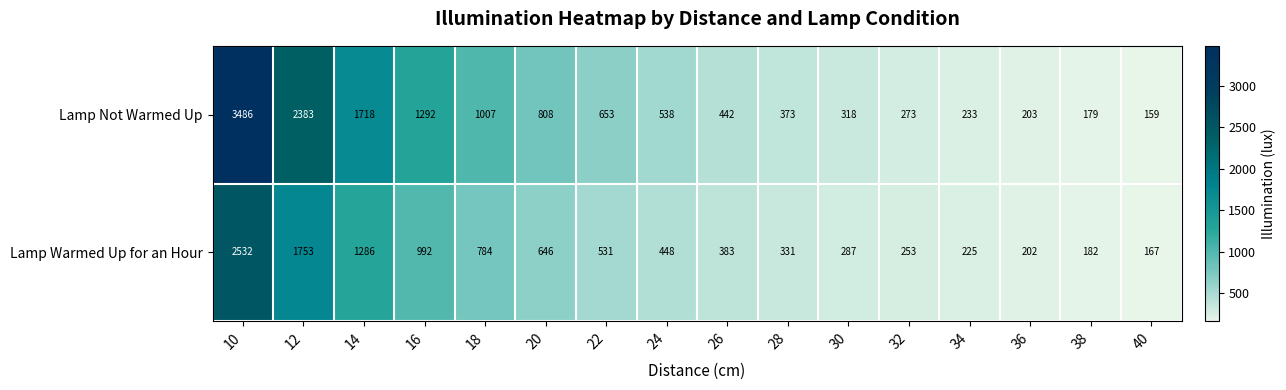

Between 22 and 24, which series saw the biggest shift?

Lamp Not Warmed Up